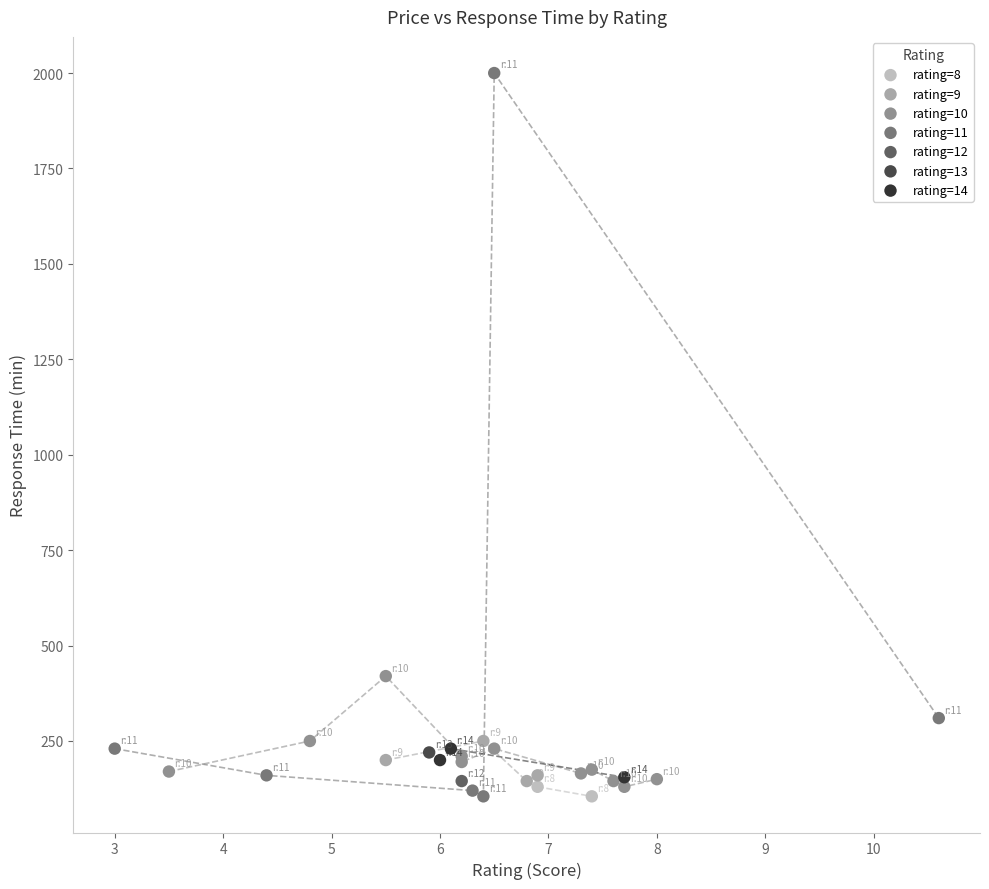

What are all the series names shown in the legend?

rating=8, rating=9, rating=10, rating=11, rating=12, rating=13, rating=14